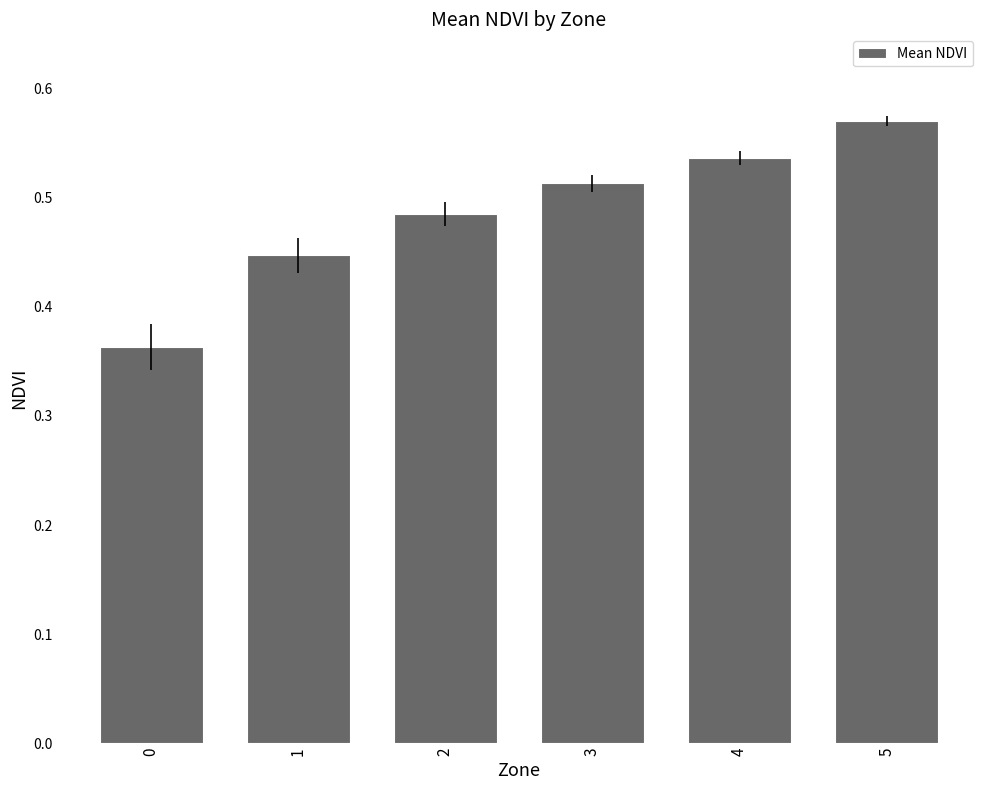

Does the chart contain any negative values?

No